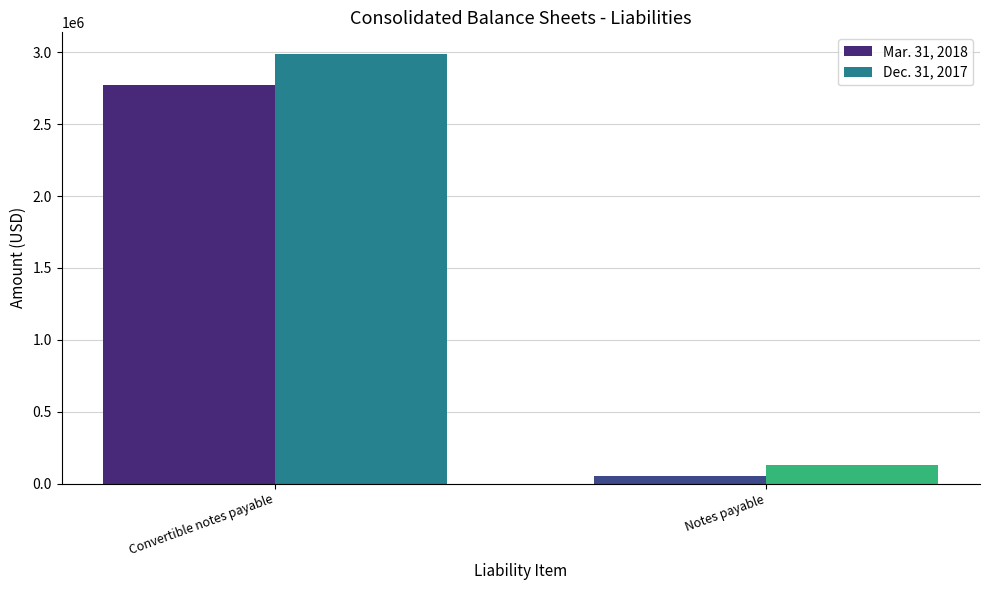

Read the Mar. 31, 2018 value at Notes payable, to the nearest 100.

49600